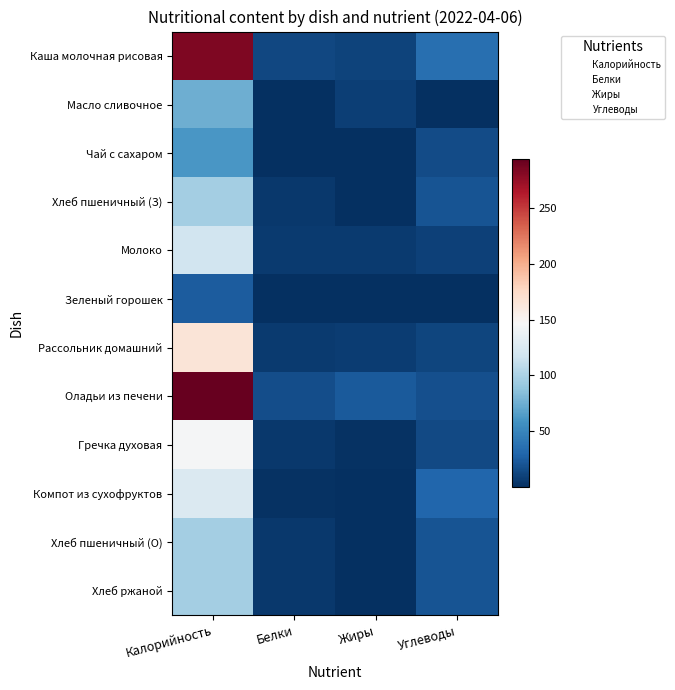

Reading left to right, transcribe all the data shown in this chart.

Каша молочная рисовая: Калорийность=282.8	Белки=12.7	Жиры=11.1	Углеводы=36.5
Масло сливочное: Калорийность=74.8	Белки=0.1	Жиры=8.2	Углеводы=0.1
Чай с сахаром: Калорийность=61.4	Белки=0.2	Жиры=0.1	Углеводы=15.0
Хлеб пшеничный (З): Калорийность=96.8	Белки=5.4	Жиры=0.4	Углеводы=19.5
Молоко: Калорийность=118.0	Белки=5.8	Жиры=6.4	Углеводы=9.4
Зеленый горошек: Калорийность=24.4	Белки=0.2	Жиры=0.0	Углеводы=0.8
Рассольник домашний: Калорийность=164.9	Белки=6.3	Жиры=8.0	Углеводы=12.4
Оладьи из печени: Калорийность=293.1	Белки=16.3	Жиры=23.9	Углеводы=17.7
Гречка духовая: Калорийность=145.2	Белки=5.0	Жиры=1.3	Углеводы=14.8
Компот из сухофруктов: Калорийность=125.2	Белки=1.6	Жиры=0.4	Углеводы=30.6
Хлеб пшеничный (О): Калорийность=96.8	Белки=5.4	Жиры=0.4	Углеводы=19.5
Хлеб ржаной: Калорийность=96.8	Белки=5.4	Жиры=0.4	Углеводы=19.5